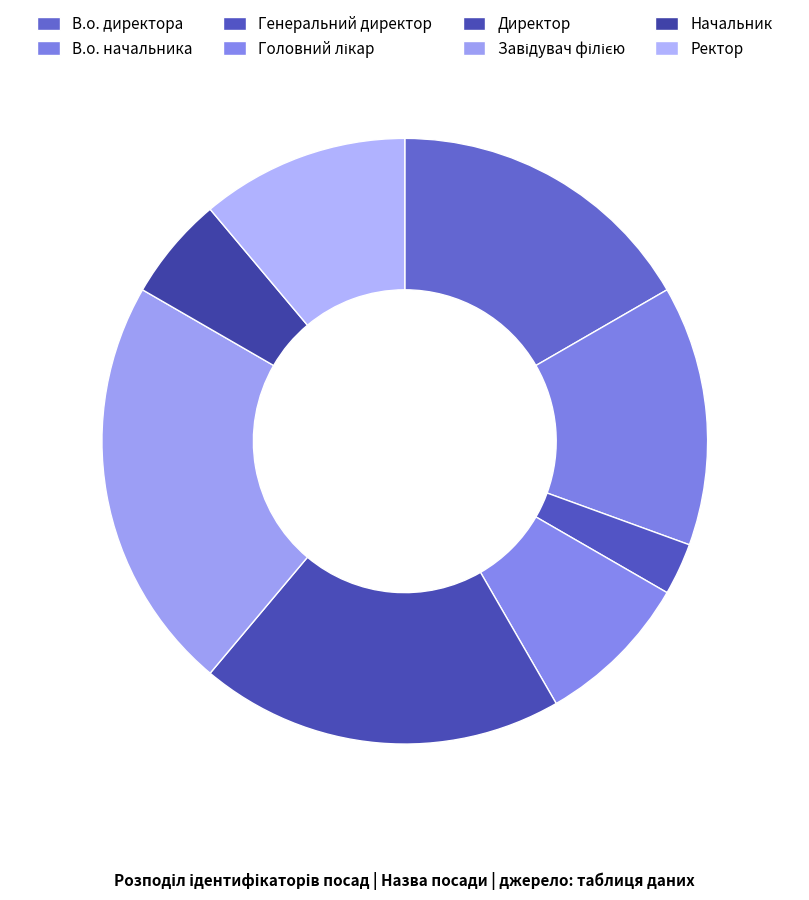

Does any single category account for the majority?

No